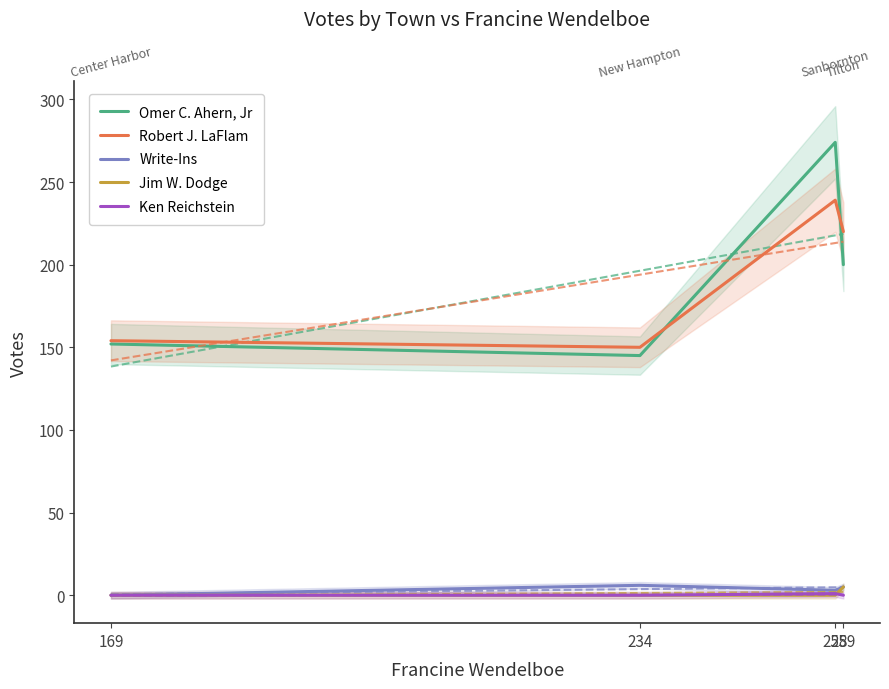

Which series has the widest spread of values?

Omer C. Ahern, Jr